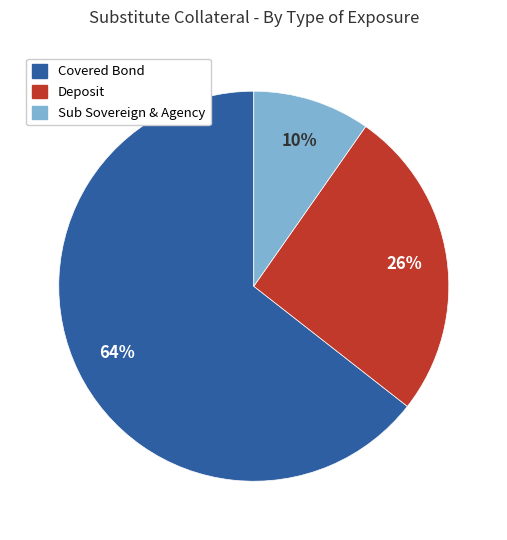

Is there any slice that represents more than half of the pie?

Yes